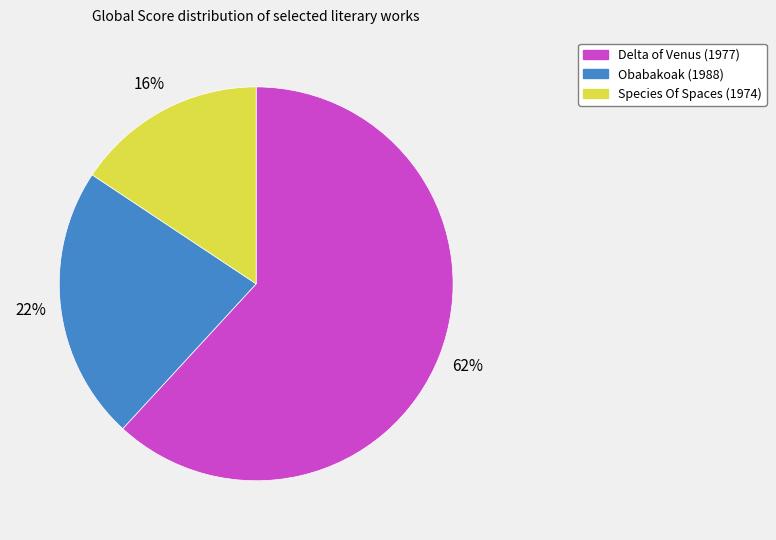

Does any single category account for the majority?

Yes